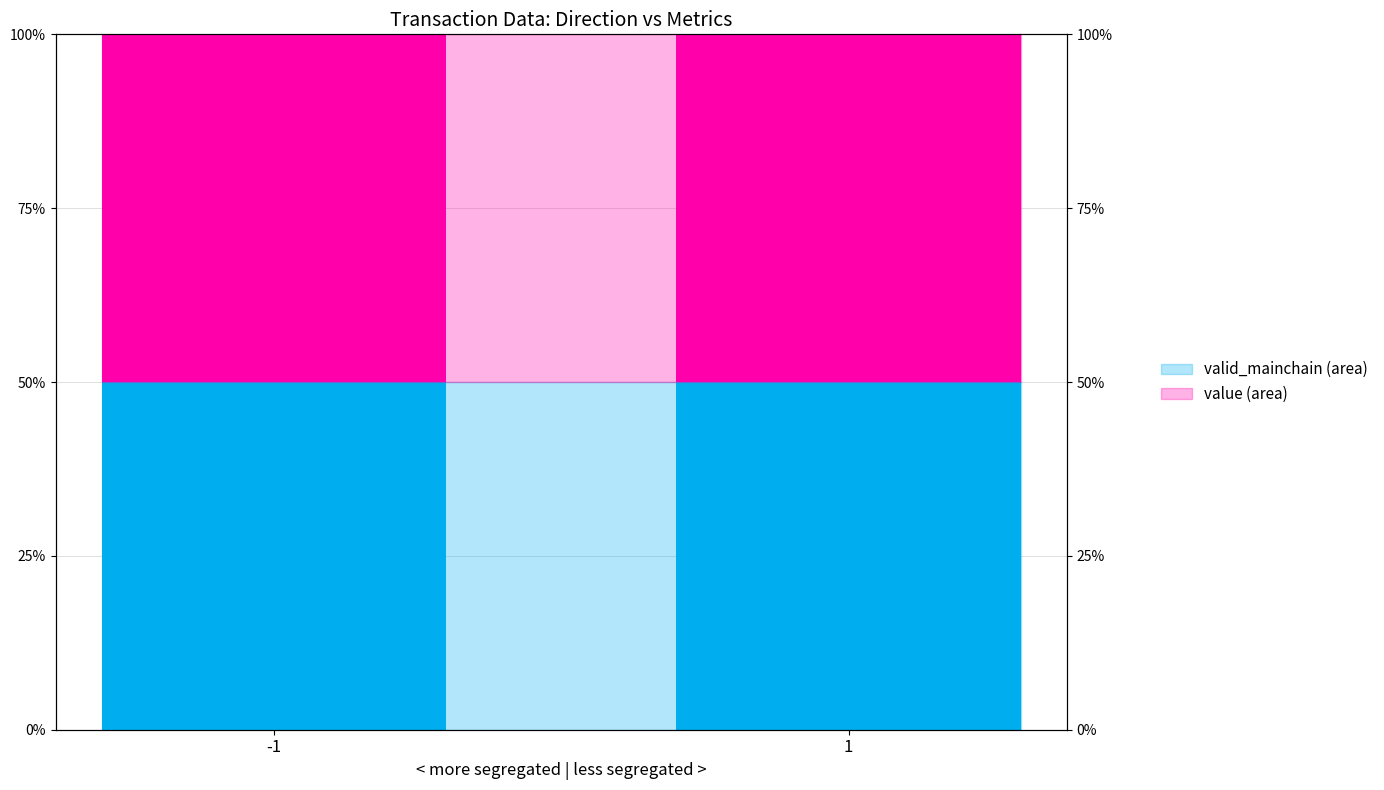

Reading left to right, extract all data points from this chart.

valid_mainchain: 50.0	50.0
value: 50.0	50.0